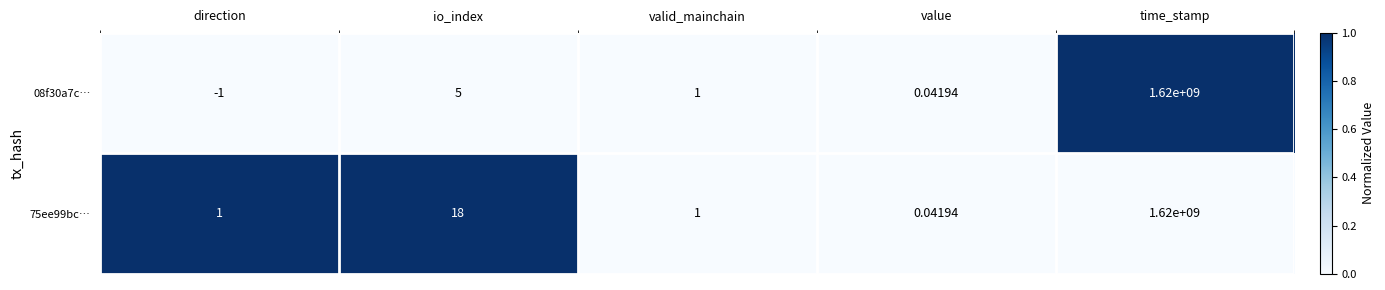

At which category is the sum across all series the highest?

time_stamp